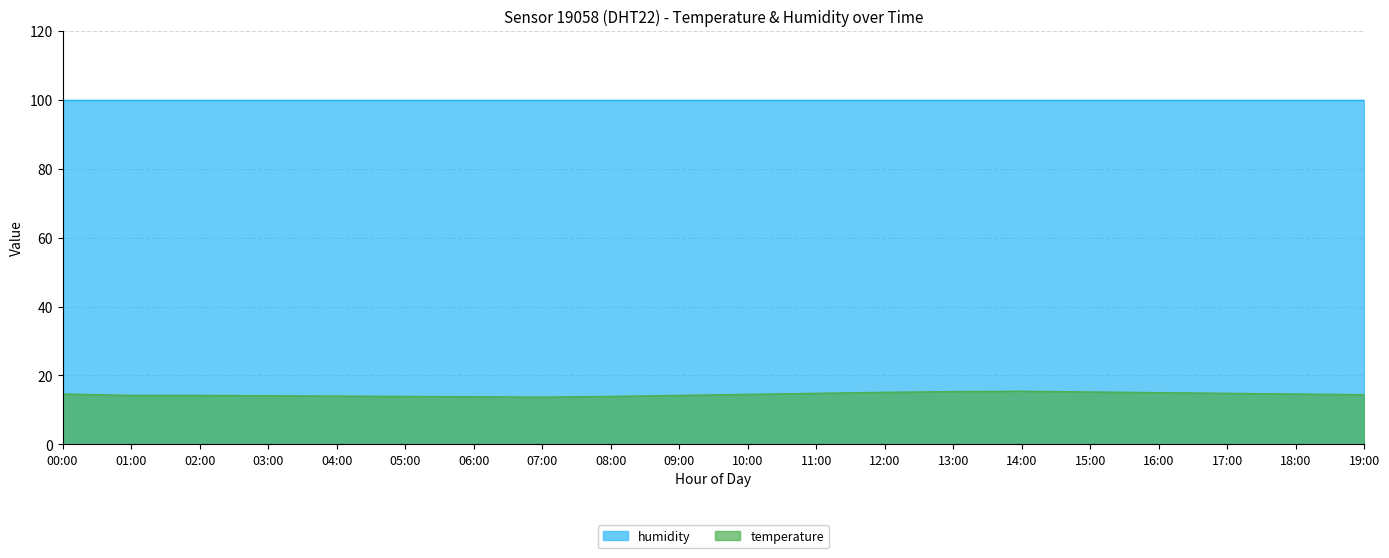

What is the lowest value of the humidity series?

99.9